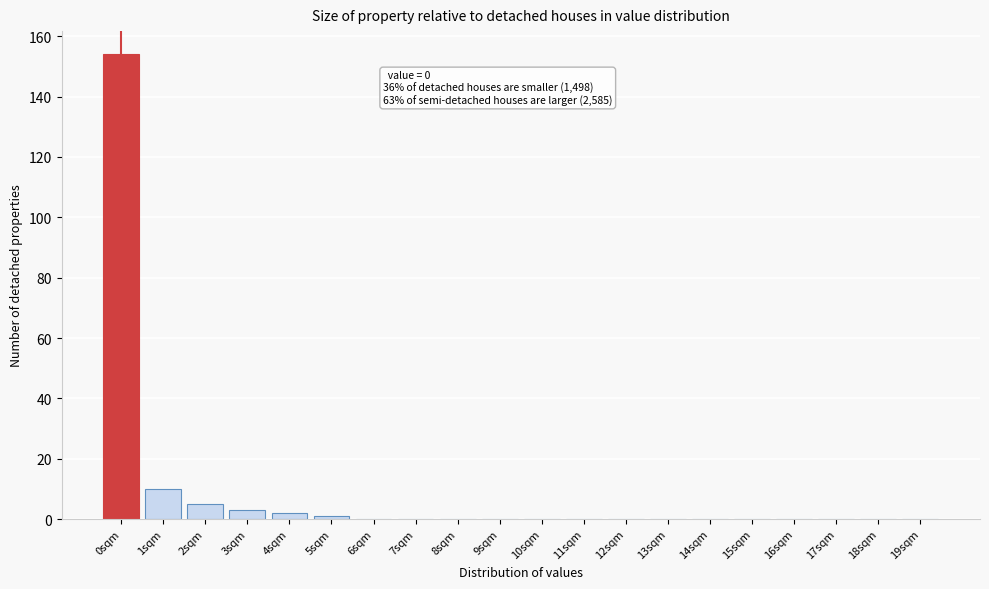

Reading left to right, what are all the values shown in this chart?

0sqm=154	1sqm=10	2sqm=5	3sqm=3	4sqm=2	5sqm=1	6sqm=0	7sqm=0	8sqm=0	9sqm=0	10sqm=0	11sqm=0	12sqm=0	13sqm=0	14sqm=0	15sqm=0	16sqm=0	17sqm=0	18sqm=0	19sqm=0